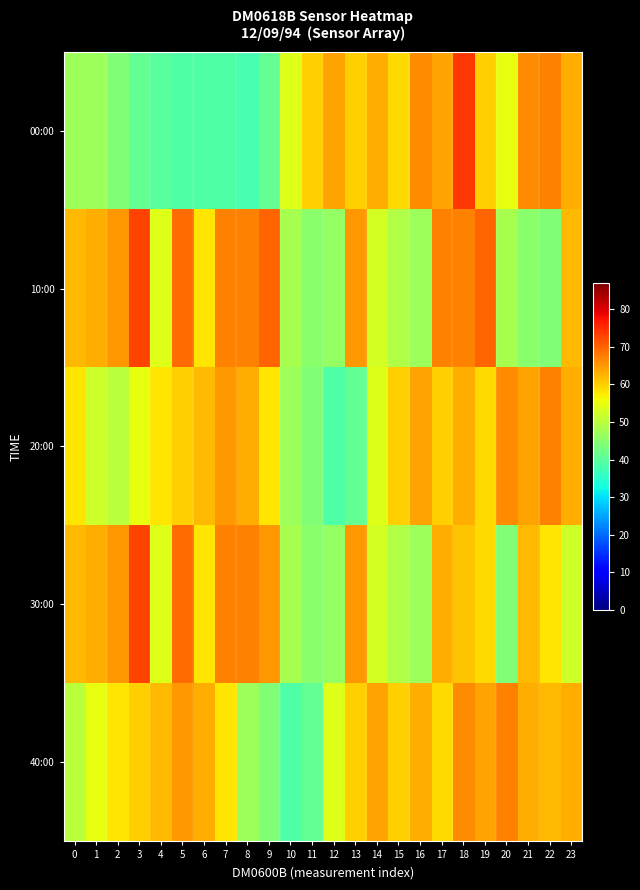

Which series changed the most between 16 and 22?

30:00